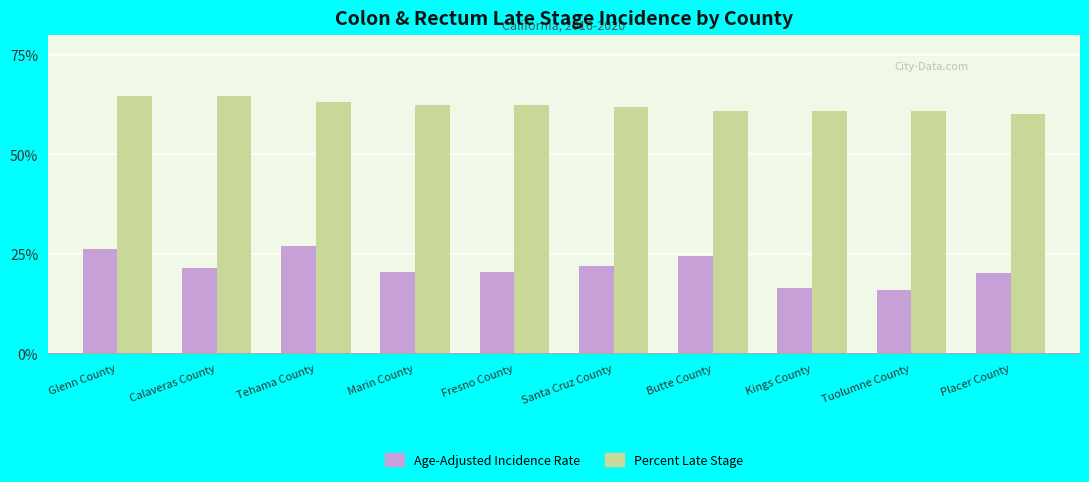

Rank the series by their average value, from highest to lowest.

Percent Late Stage, Age-Adjusted Incidence Rate